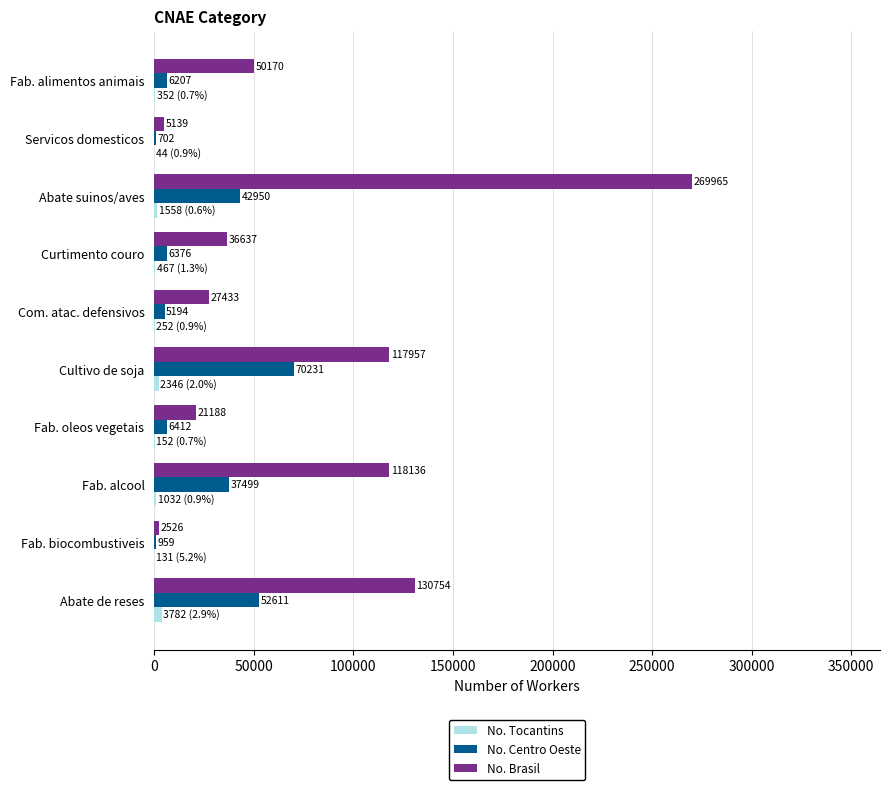

Which series has the largest total across all categories?

No. Brasil